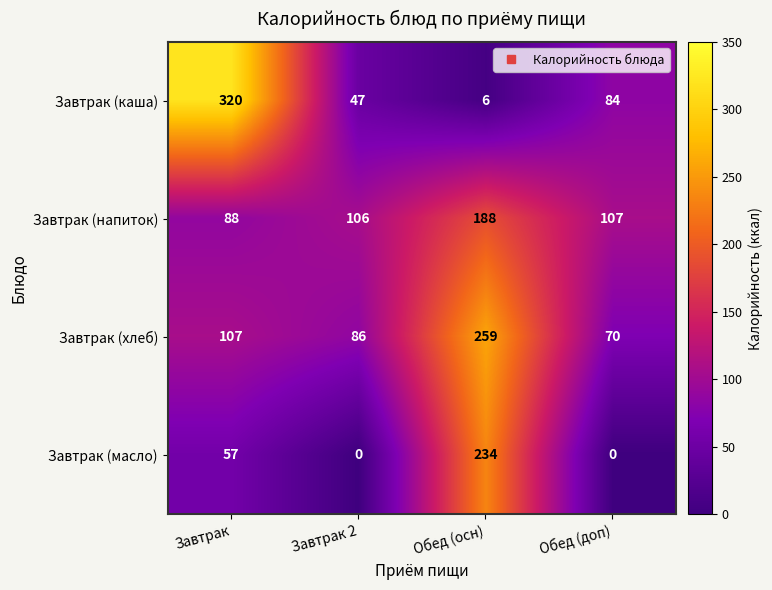

Which category has the highest value in the Завтрак (масло) series?

Обед (осн)